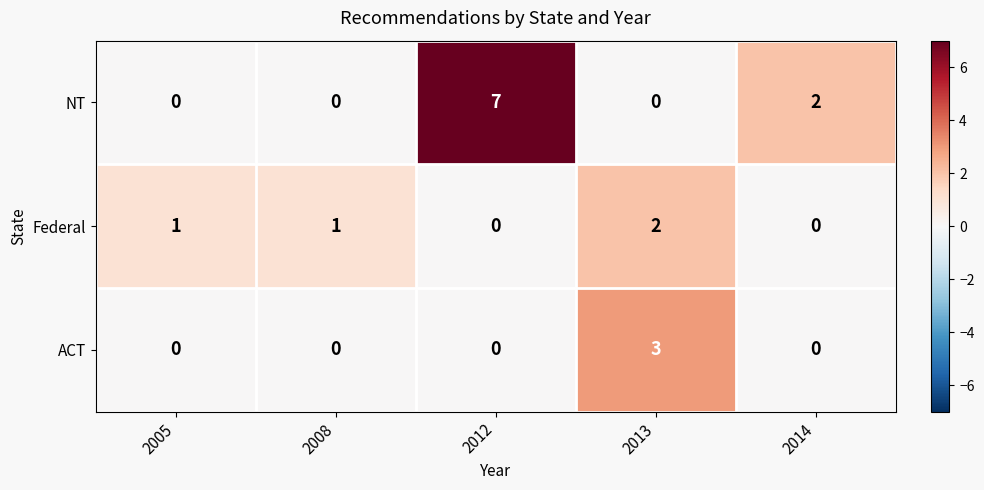

List the series in order of their peak value, highest first.

NT, ACT, Federal